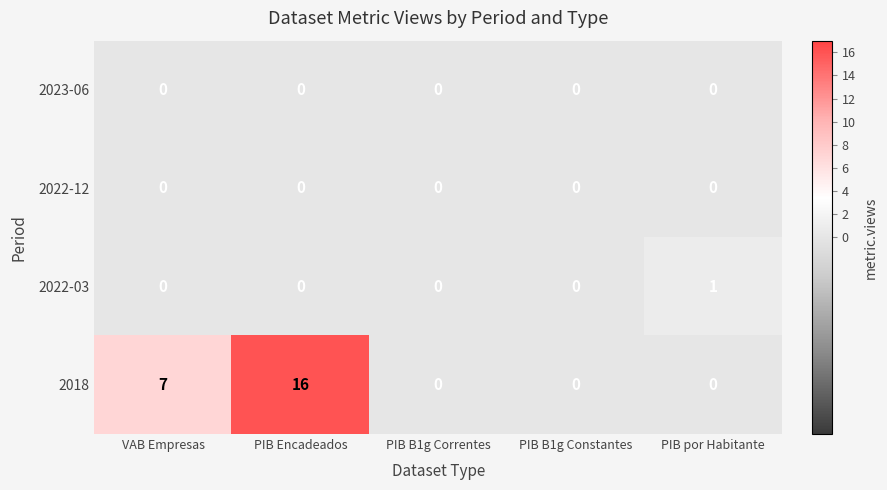

What is the difference between the maximum and minimum values in the 2018 series?

16